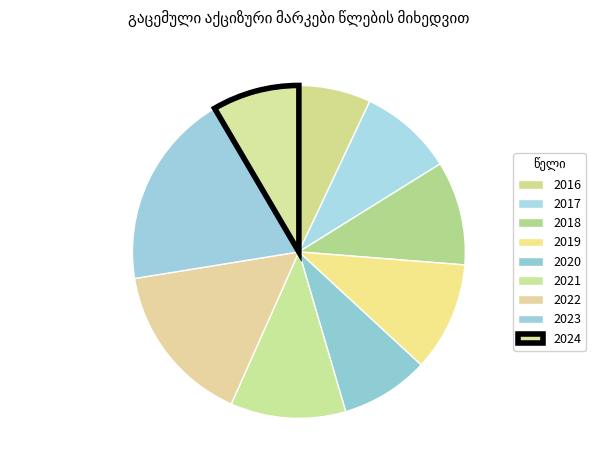

To the nearest percent, what percentage of the pie is 2023?

19%